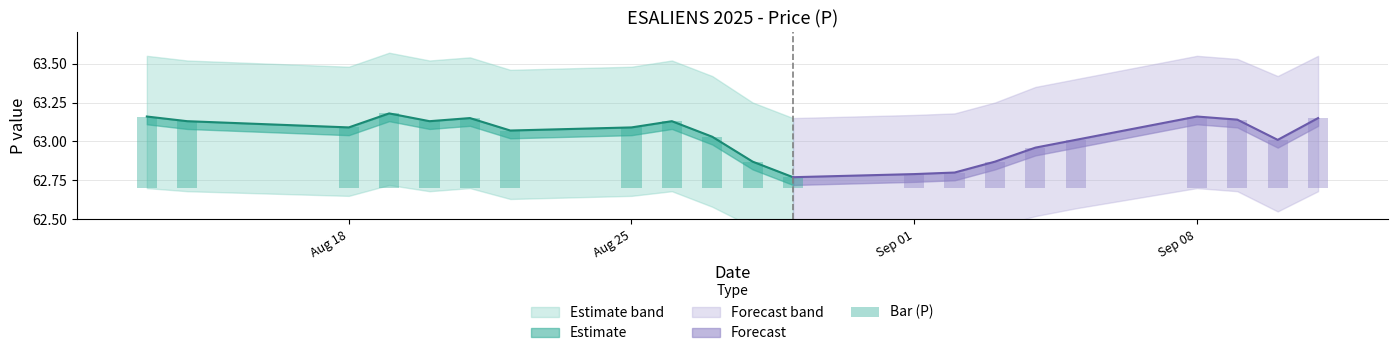

The chart shows a value of 0.1 at Aug 25. True or false?

False